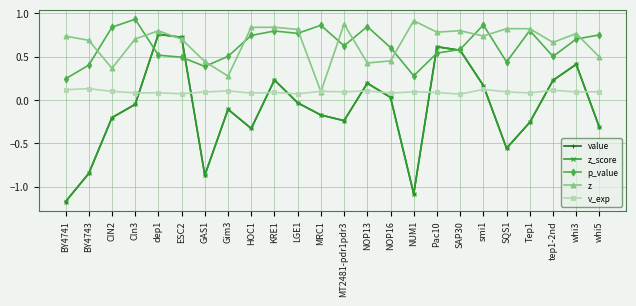

List the series in order of their peak value, lowest first.

v_exp, value, z_score, z, p_value